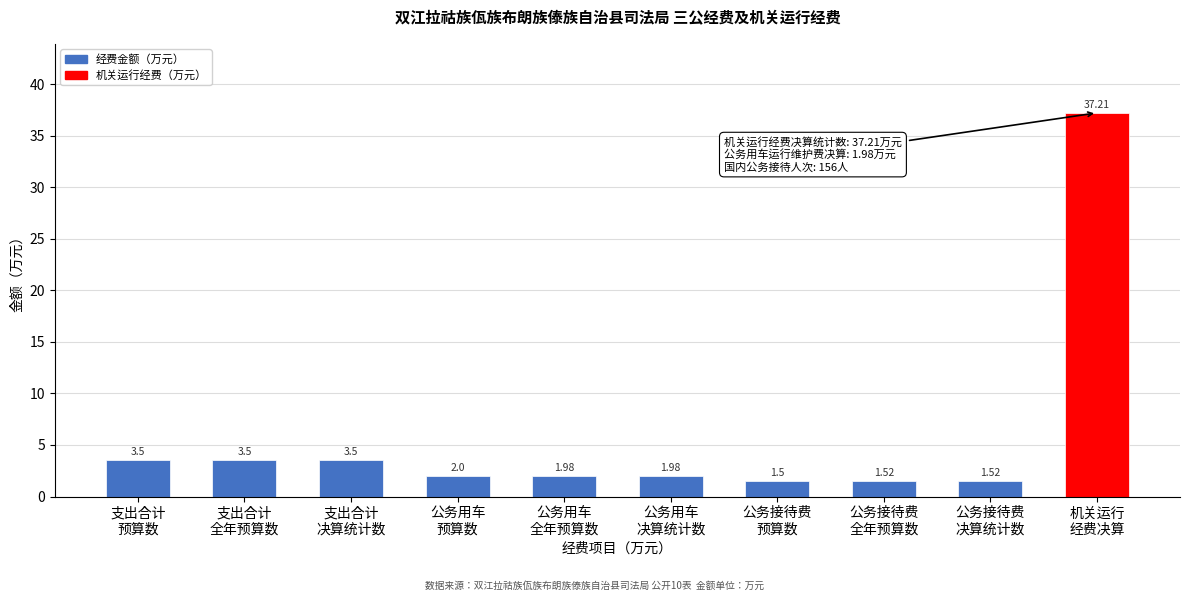

What is the difference between the maximum and minimum values?

35.7